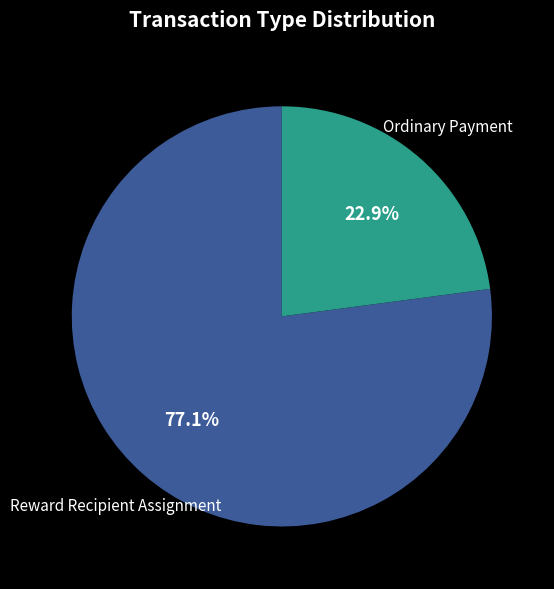

Does Reward Recipient Assignment represent more than half of the total?

Yes